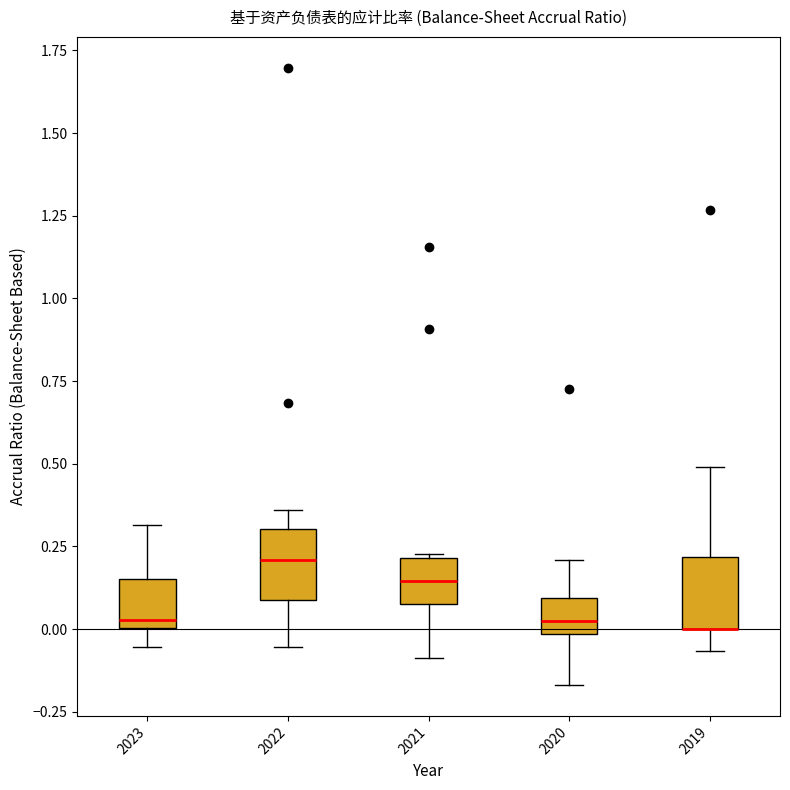

Reading left to right, read every box against the y-axis: the position of its median line, the range the box covers, and the ends of its whiskers. The values are not printed on the chart, so give them approximately, as read against the axis.

2023: median 0.05, box 0.00 to 0.15, whiskers -0.05 to 0.30
2022: median 0.20, box 0.10 to 0.30, whiskers -0.05 to 0.35
2021: median 0.15, box 0.10 to 0.20, whiskers -0.10 to 0.25
2020: median 0.00 (inside the box), box 0.00 to 0.10, whiskers -0.15 to 0.20
2019: median 0.00 (drawn on the box's lower edge), box 0.00 to 0.20, whiskers -0.05 to 0.50